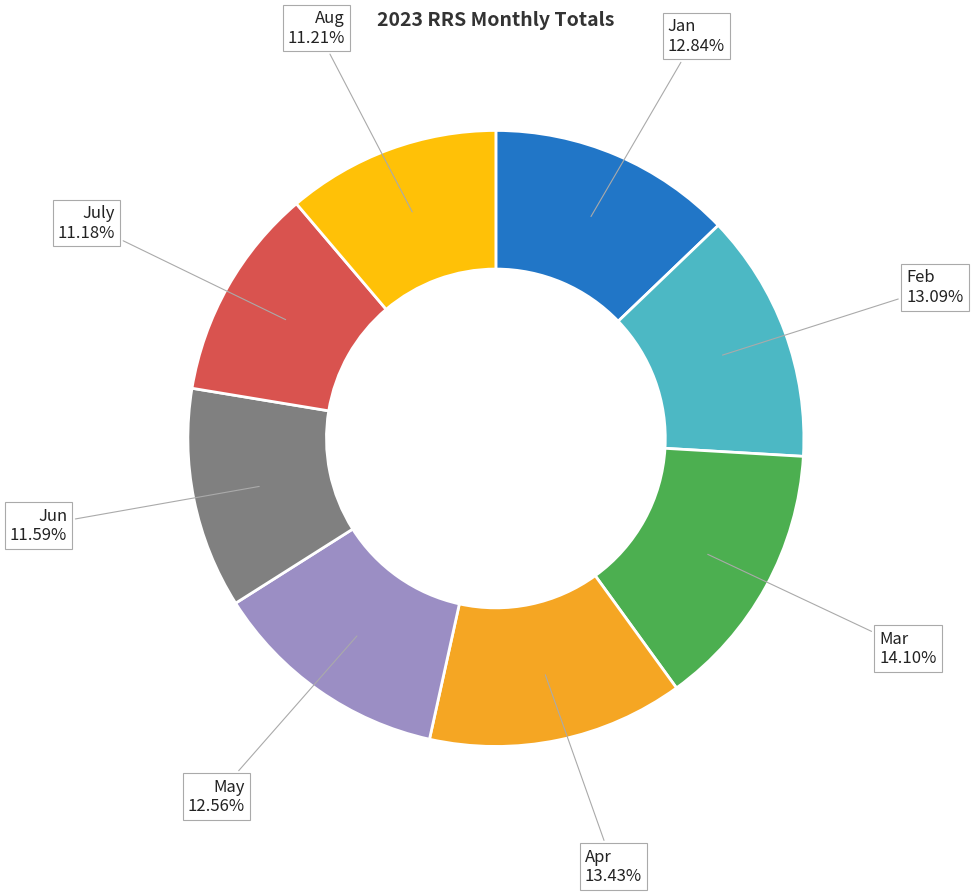

To the nearest percent, what portion does July represent?

11%